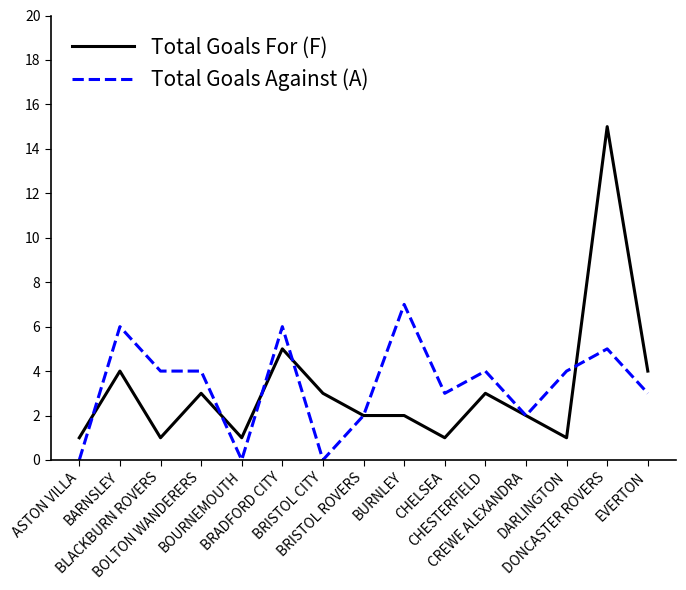

Read the Total Goals Against (A) value at DARLINGTON.

4